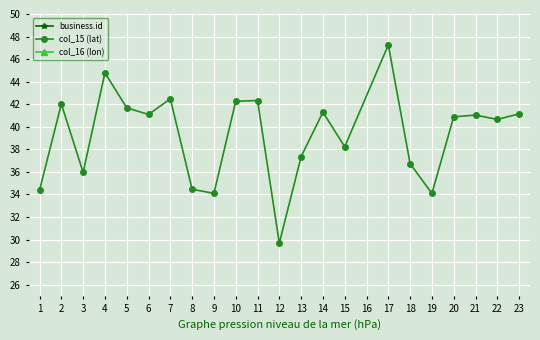

Which category has the highest value in the col_15 (lat) series?

17